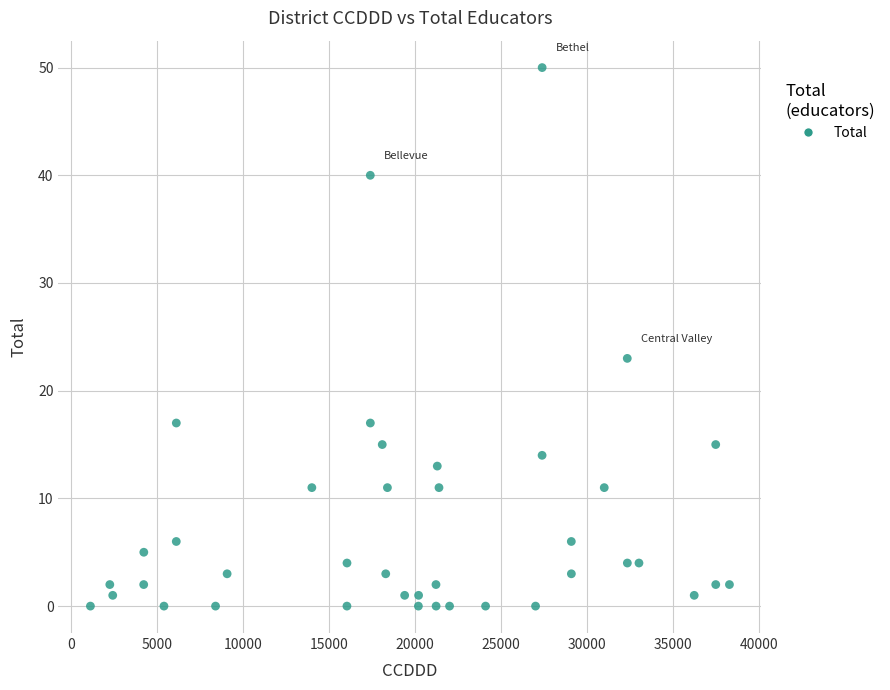

What is the range of X values (max minus min)?

37178